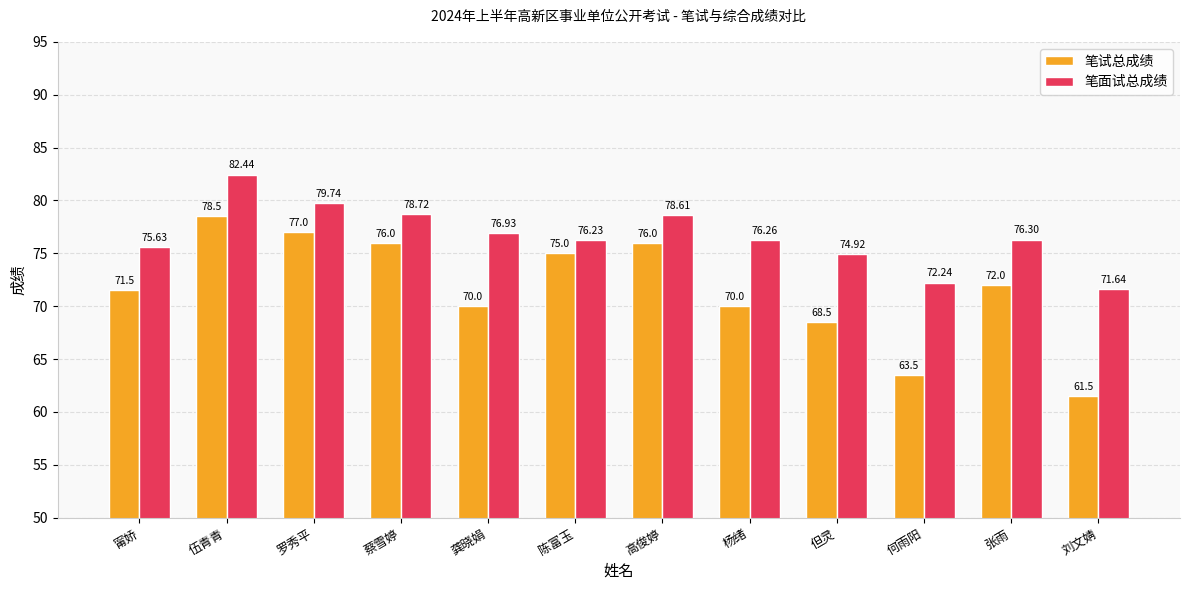

What is the difference between the highest and lowest values at 张雨?

4.3